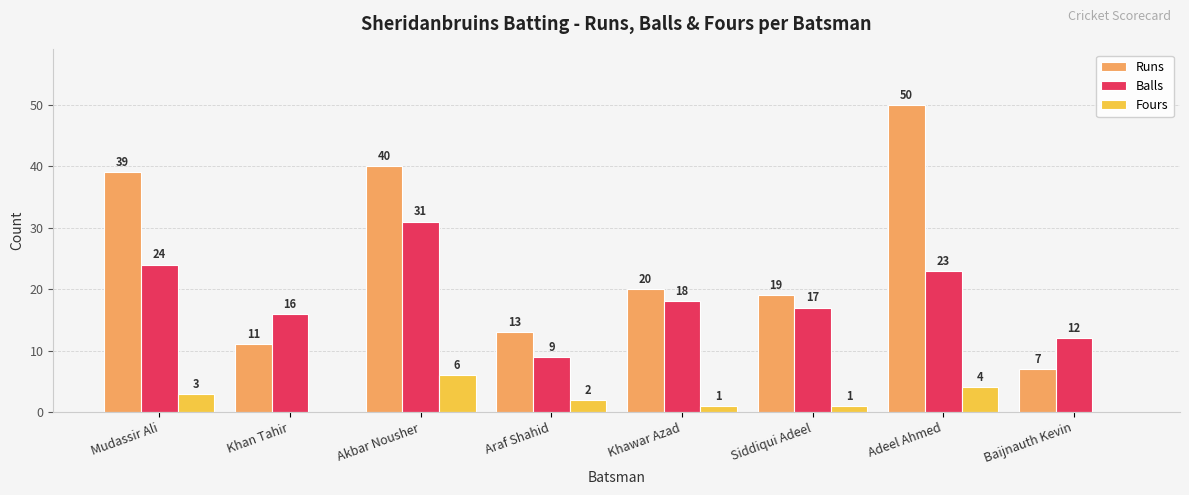

The Fours series shows 0 at Baijnauth Kevin. True or false?

True